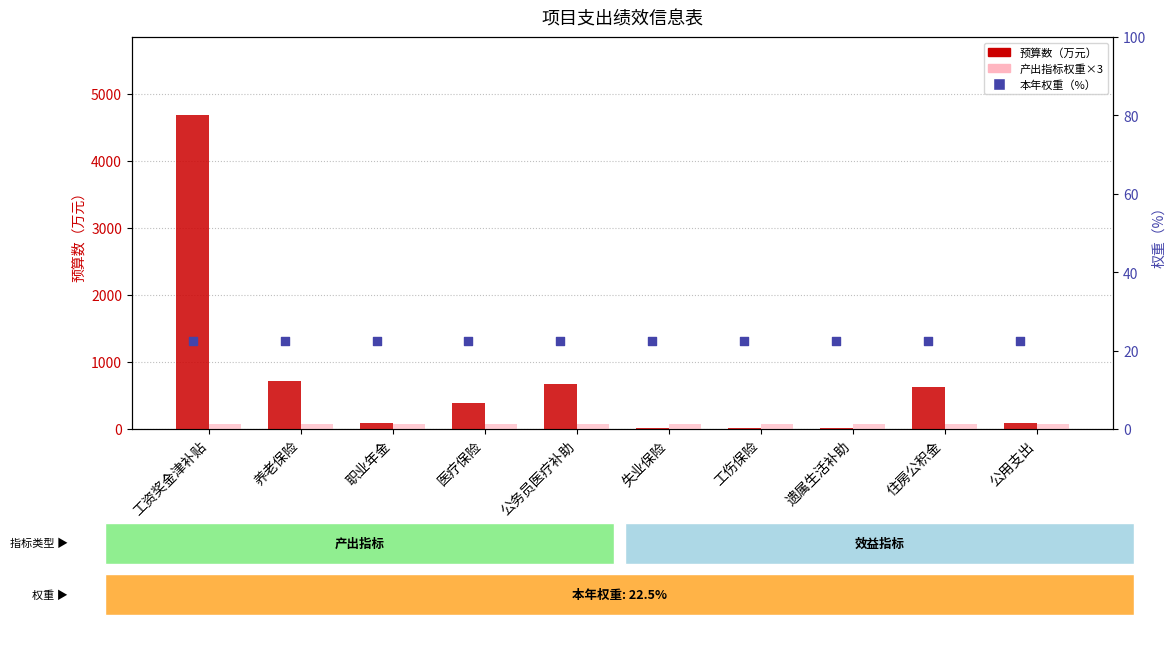

At how many categories does at least one series exceed 2175?

1